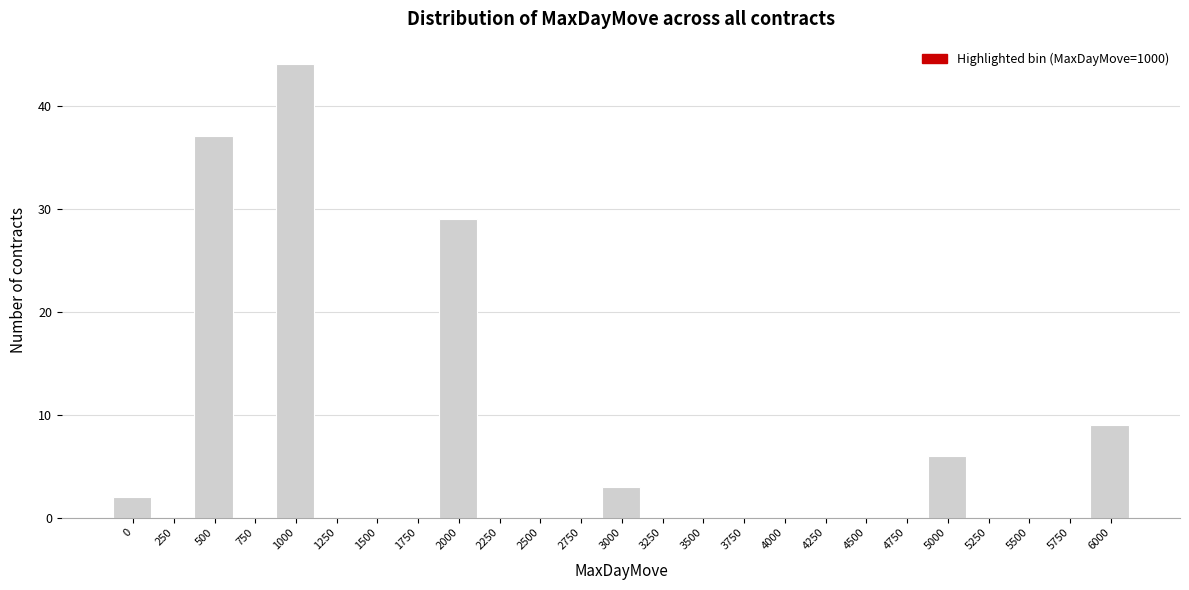

Reading left to right, list all the values displayed in this chart.

0=2	250=0	500=37	750=0	1000=44	1250=0	1500=0	1750=0	2000=29	2250=0	2500=0	2750=0	3000=3	3250=0	3500=0	3750=0	4000=0	4250=0	4500=0	4750=0	5000=6	5250=0	5500=0	5750=0	6000=9